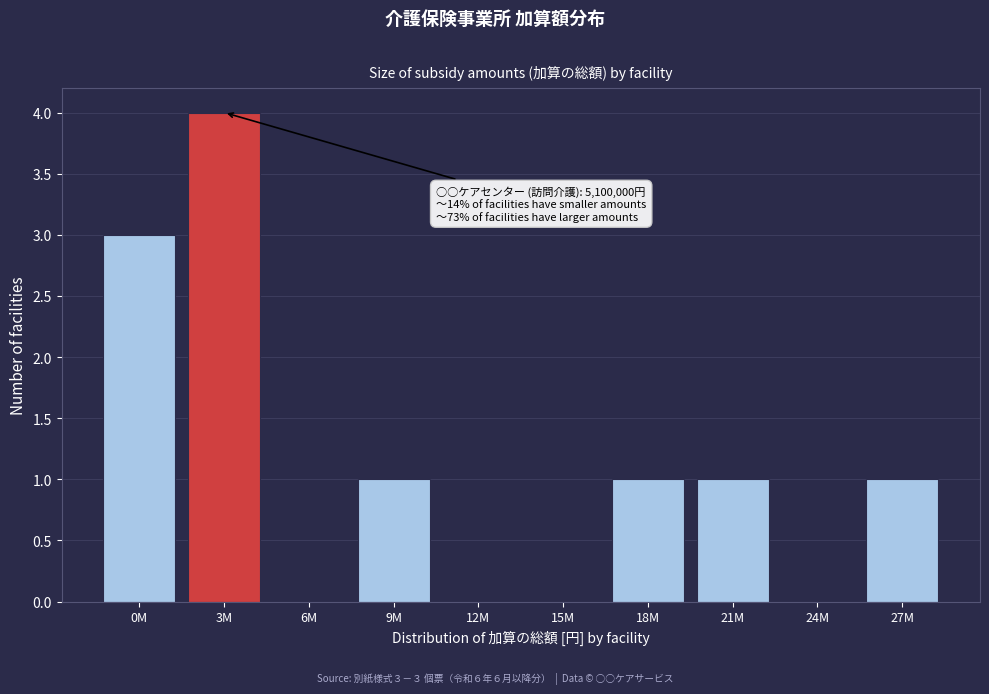

Reading left to right, what are all the values shown in this chart?

0M=3	3M=4	6M=0	9M=1	12M=0	15M=0	18M=1	21M=1	24M=0	27M=1